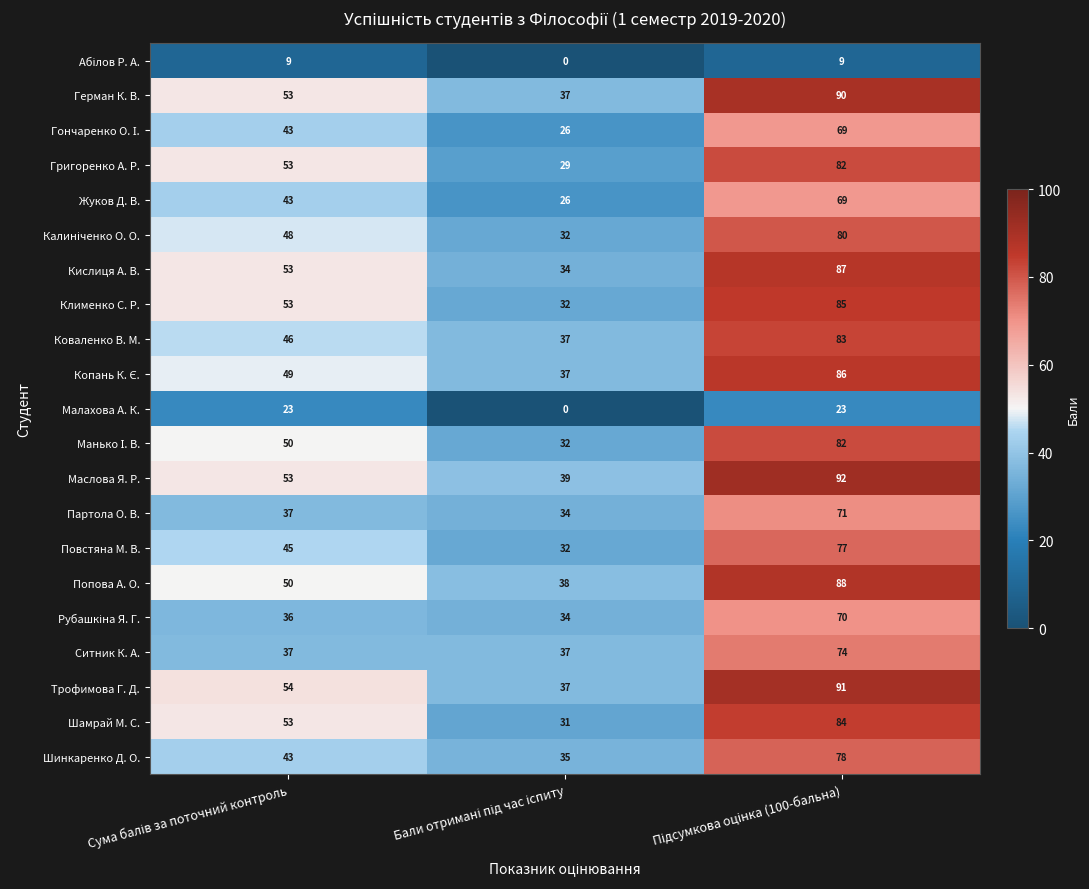

Count the Малахова А. К. values in the range 0 to 23.

3